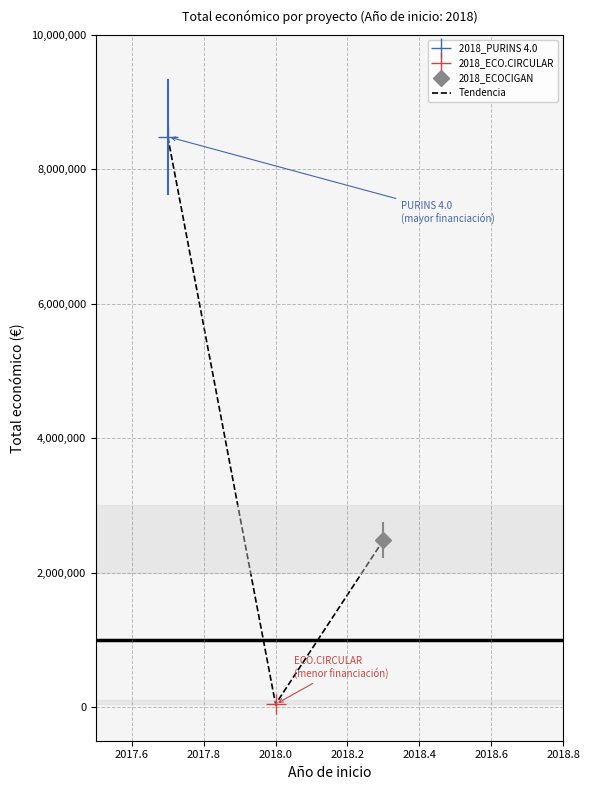

Which has a higher value, 2017.8 or 2017.6?

2017.8